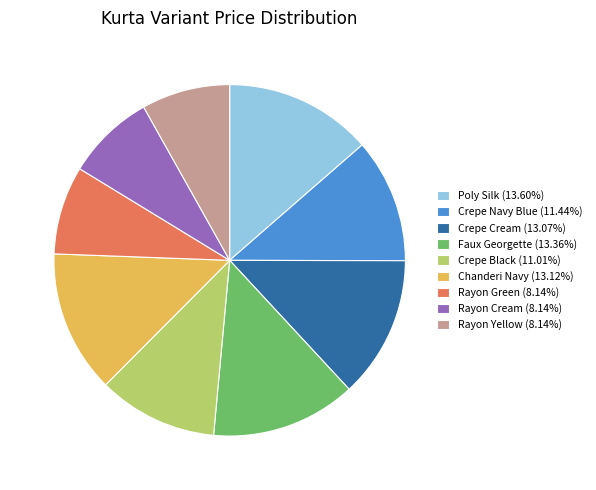

Does any single category account for the majority?

No